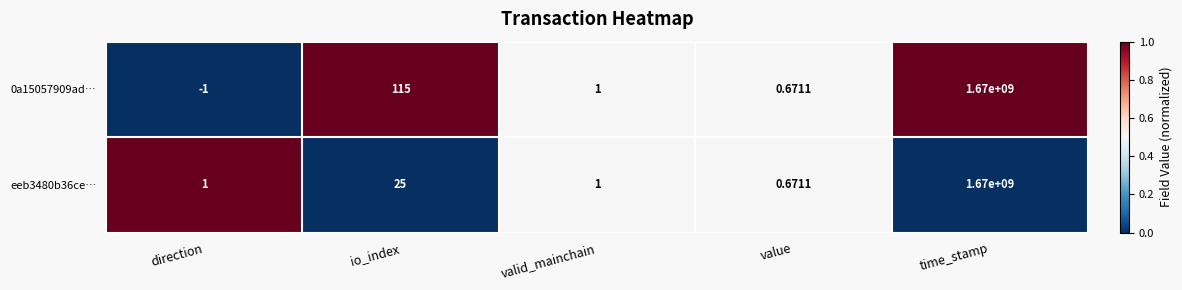

Is the value of eeb3480b36ce… at time_stamp greater than the value of 0a15057909ad… at valid_mainchain?

Yes